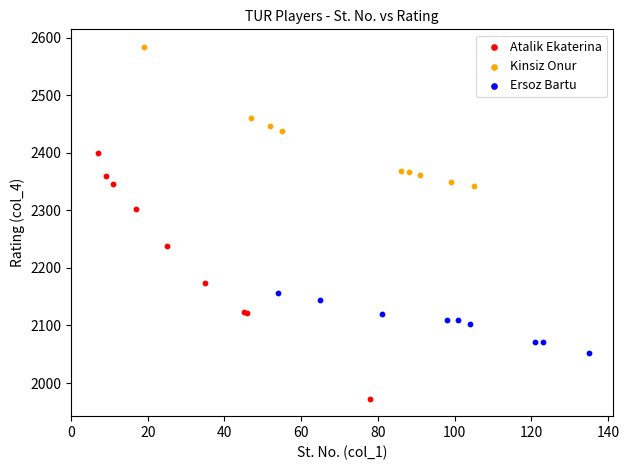

What are all the series names shown in the legend?

Atalik Ekaterina, Kinsiz Onur, Ersoz Bartu